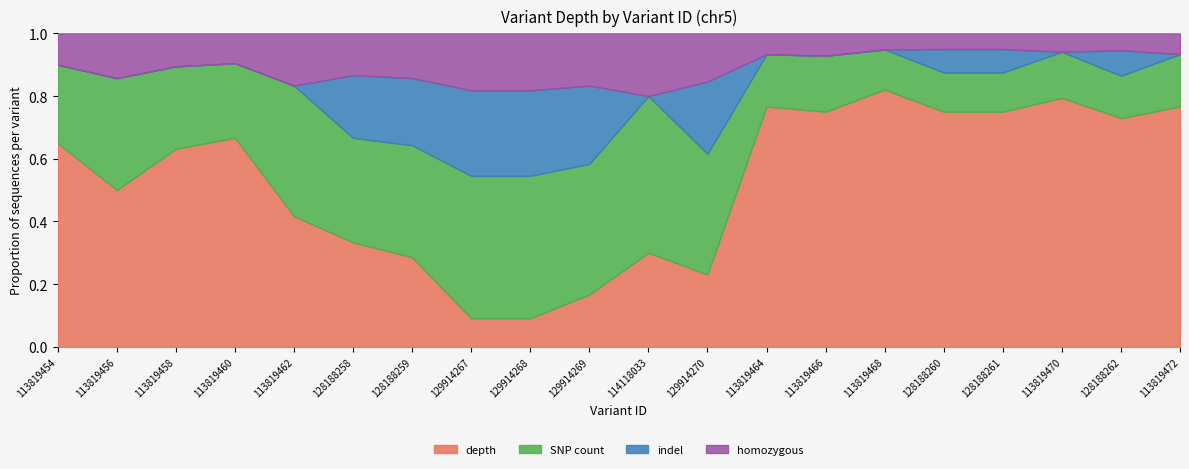

Which series has the largest range (max minus min)?

depth